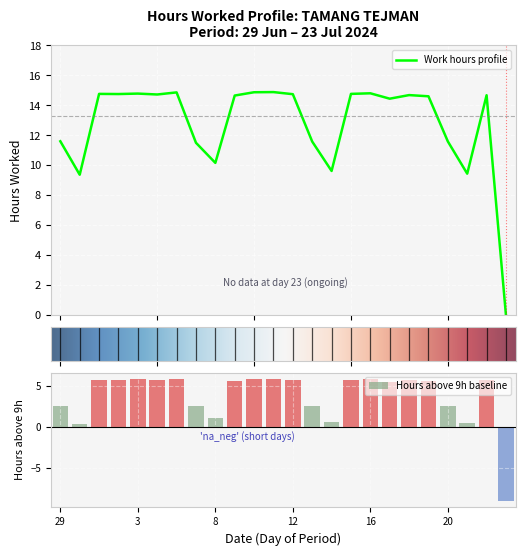

What is the average value?

12.8